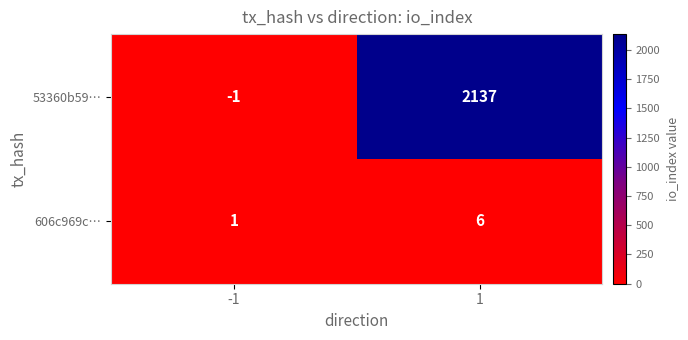

Count the number of data series in this chart.

2